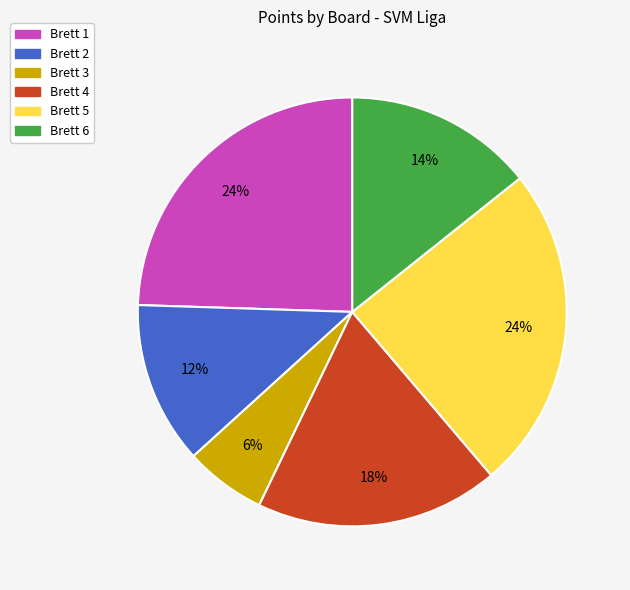

Combined, do Brett 6 and Brett 2 account for over 50%?

No